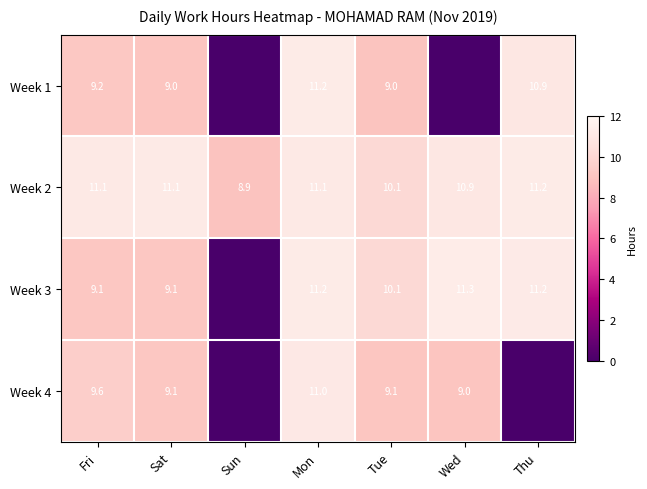

What value does the Week 2 series have at Fri?

11.1